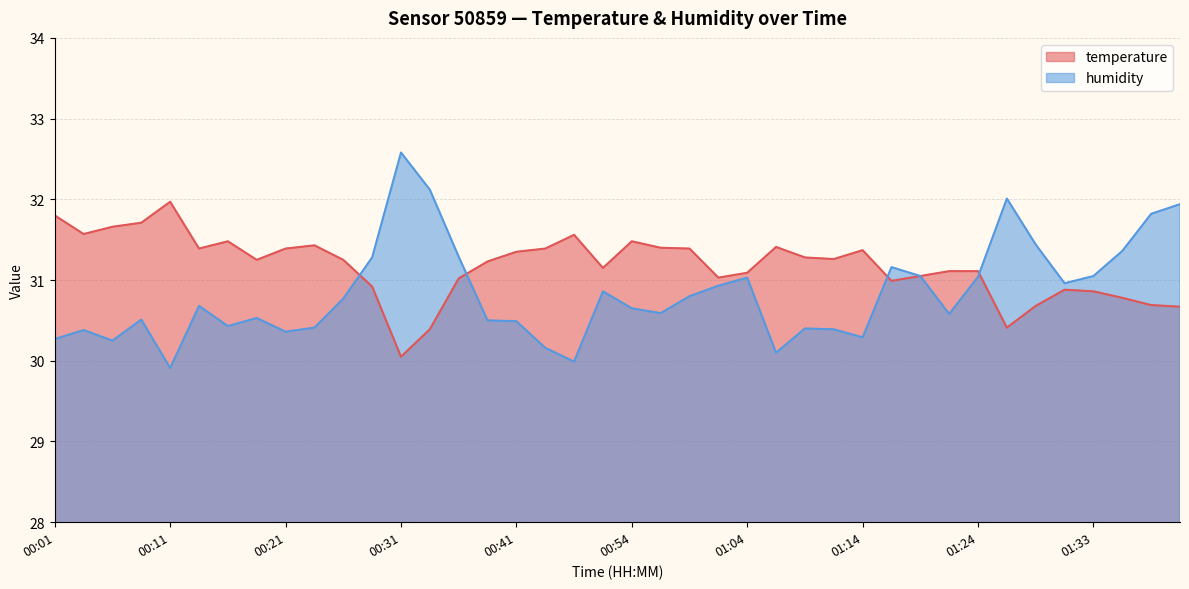

What is the value of the temperature point at the 8th from the left?

31.2